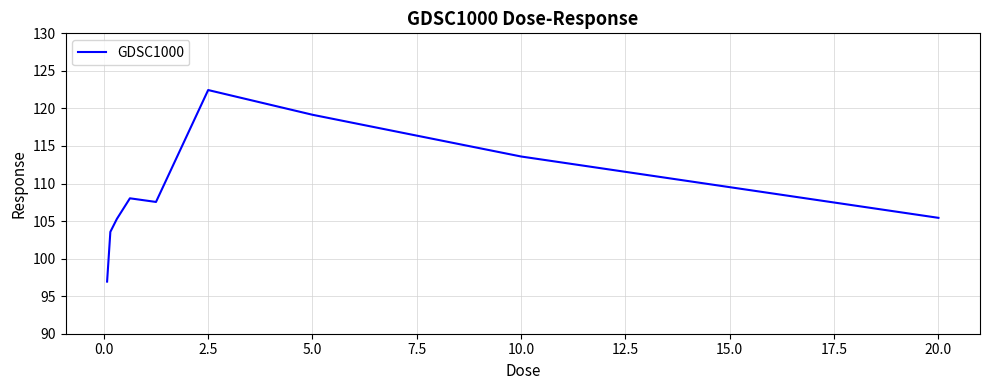

What is the difference between the maximum and minimum values?

25.5